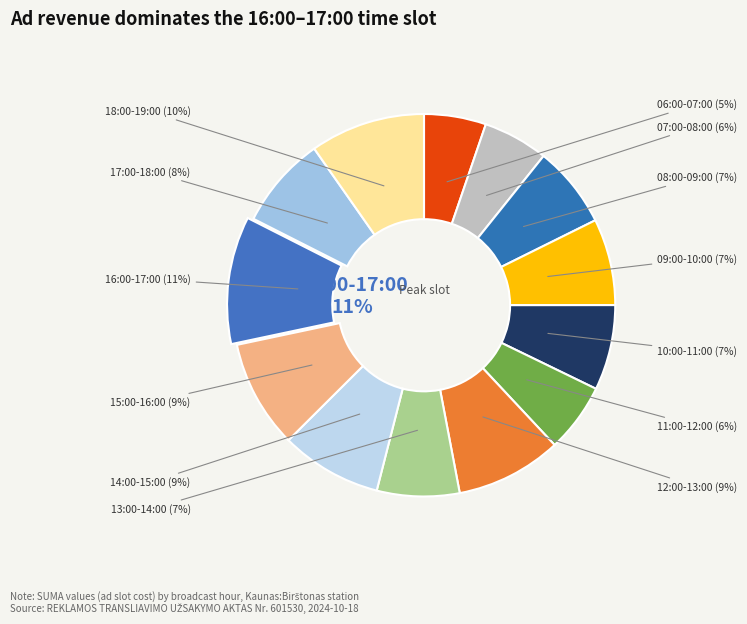

What is the smallest slice in the pie chart?

06:00-07:00